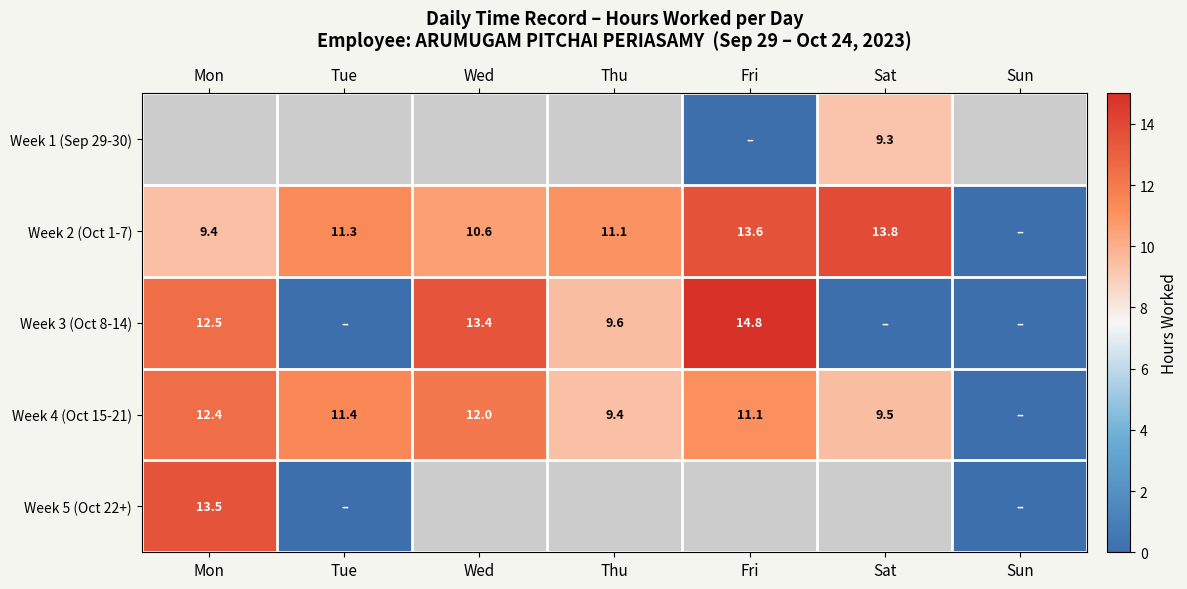

Is it true that Week 2 (Oct 1-7) equals 11.1 at Thu?

True